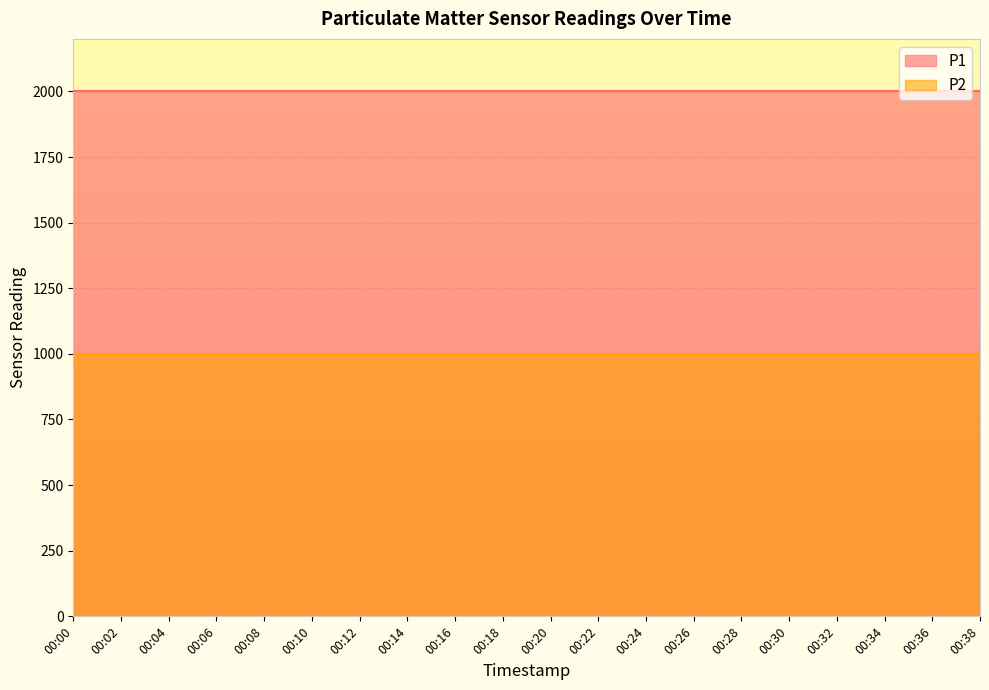

What is the approximate value of P2 at 00:34?

999.9